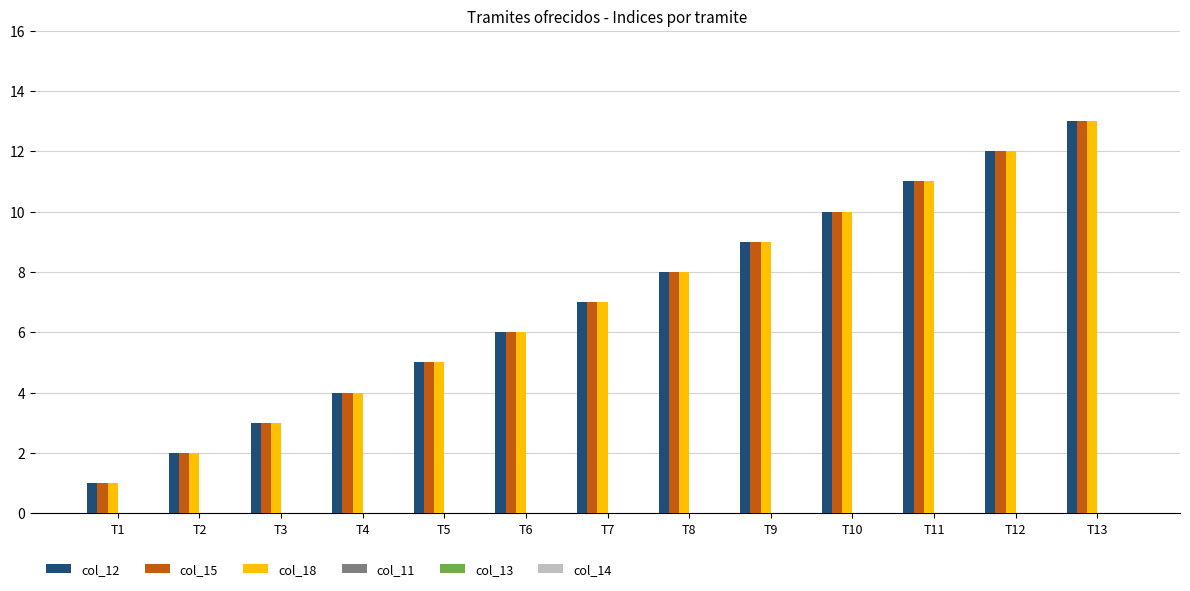

Is the value of col_12 at T5 greater than the value of col_18 at T12?

No